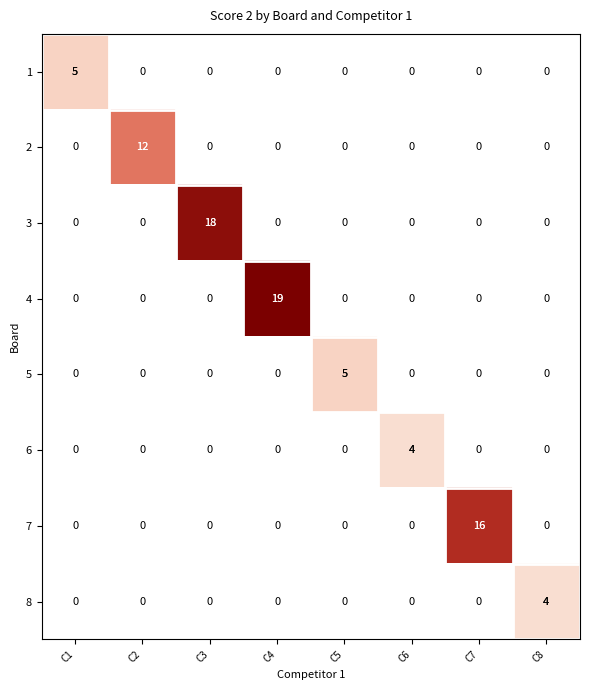

At which category is the sum across all series the highest?

C4